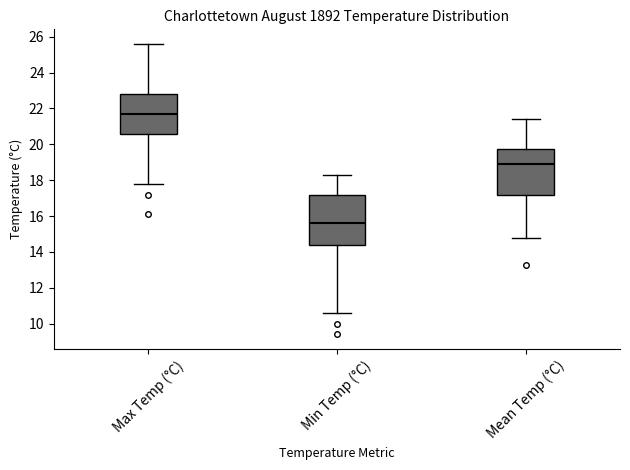

Reading left to right, read every box against the y-axis: the position of its median line, the range the box covers, and the ends of its whiskers. The values are not printed on the chart, so give them approximately, as read against the axis.

Max Temp (°C): median 21.8, box 20.6 to 22.8, whiskers 17.8 to 25.6
Min Temp (°C): median 15.6, box 14.4 to 17.2, whiskers 10.6 to 18.4
Mean Temp (°C): median 19.0, box 17.2 to 19.8, whiskers 14.8 to 21.4